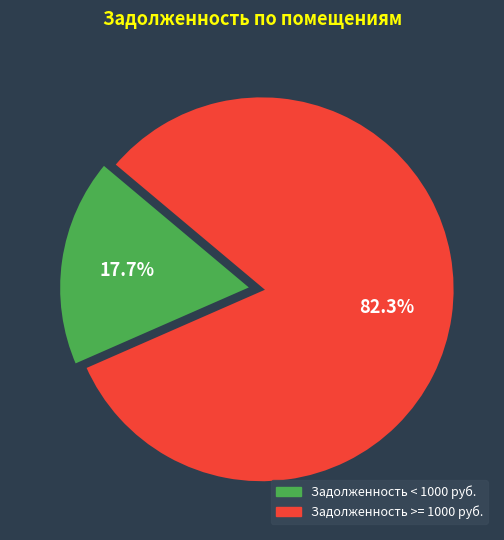

Is there any slice that represents more than half of the pie?

Yes